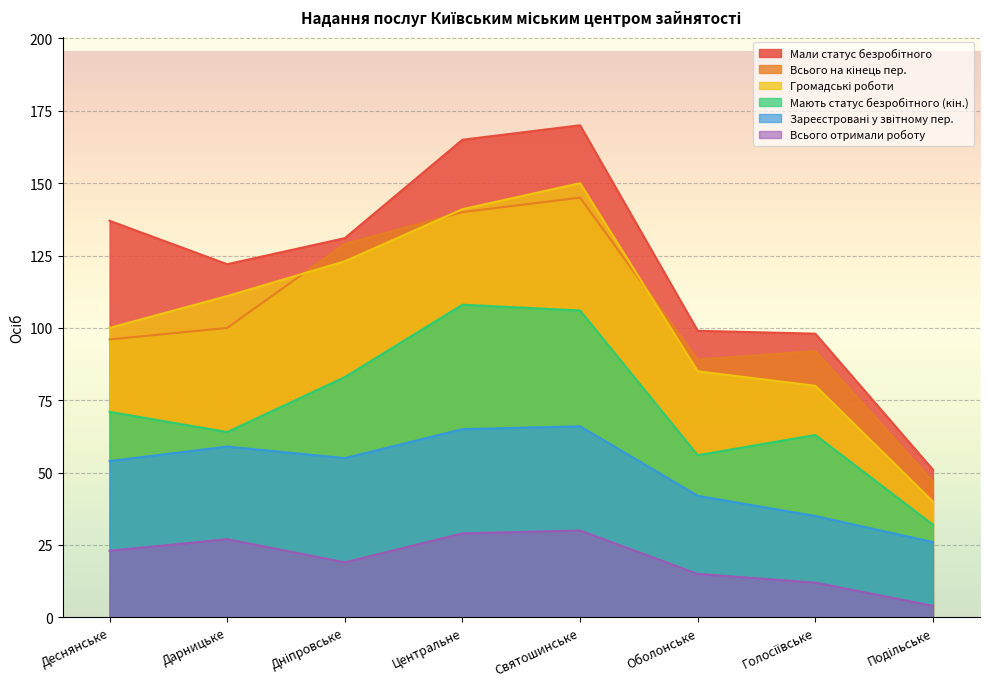

Count the number of data series in this chart.

6